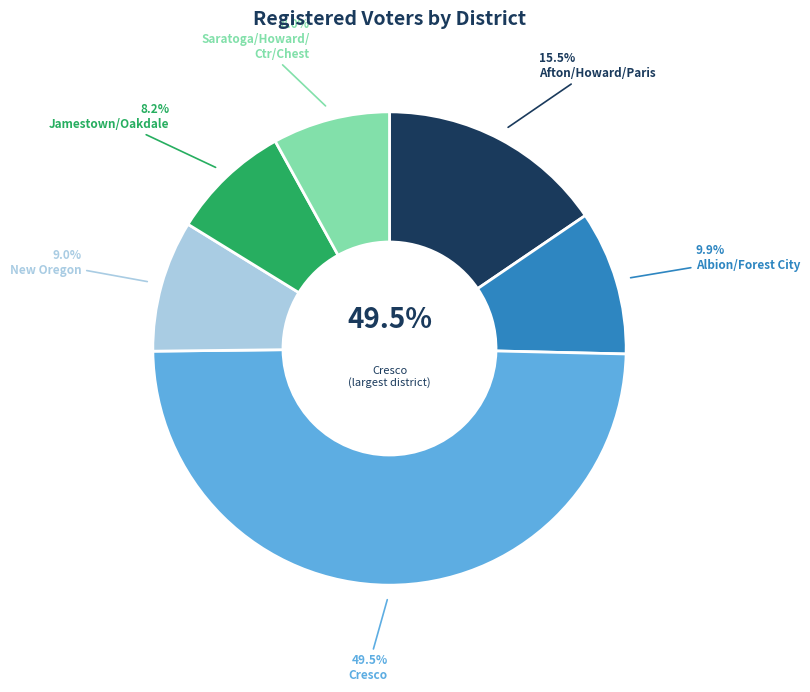

What is the total percentage of Albion/Forest City and Jamestown/Oakdale?

18.1%